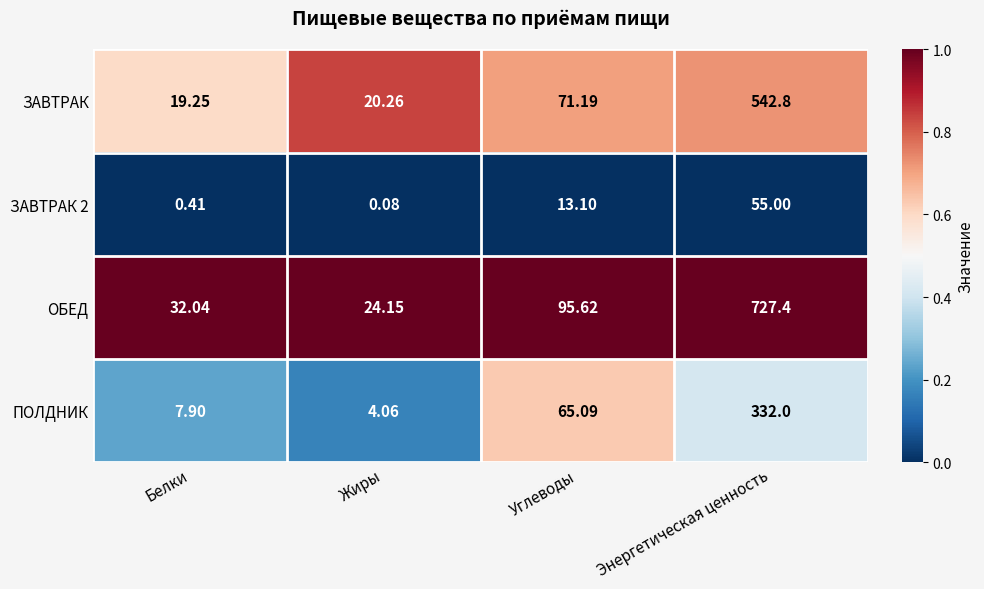

Between Белки and Энергетическая ценность, which series saw the biggest shift?

ОБЕД